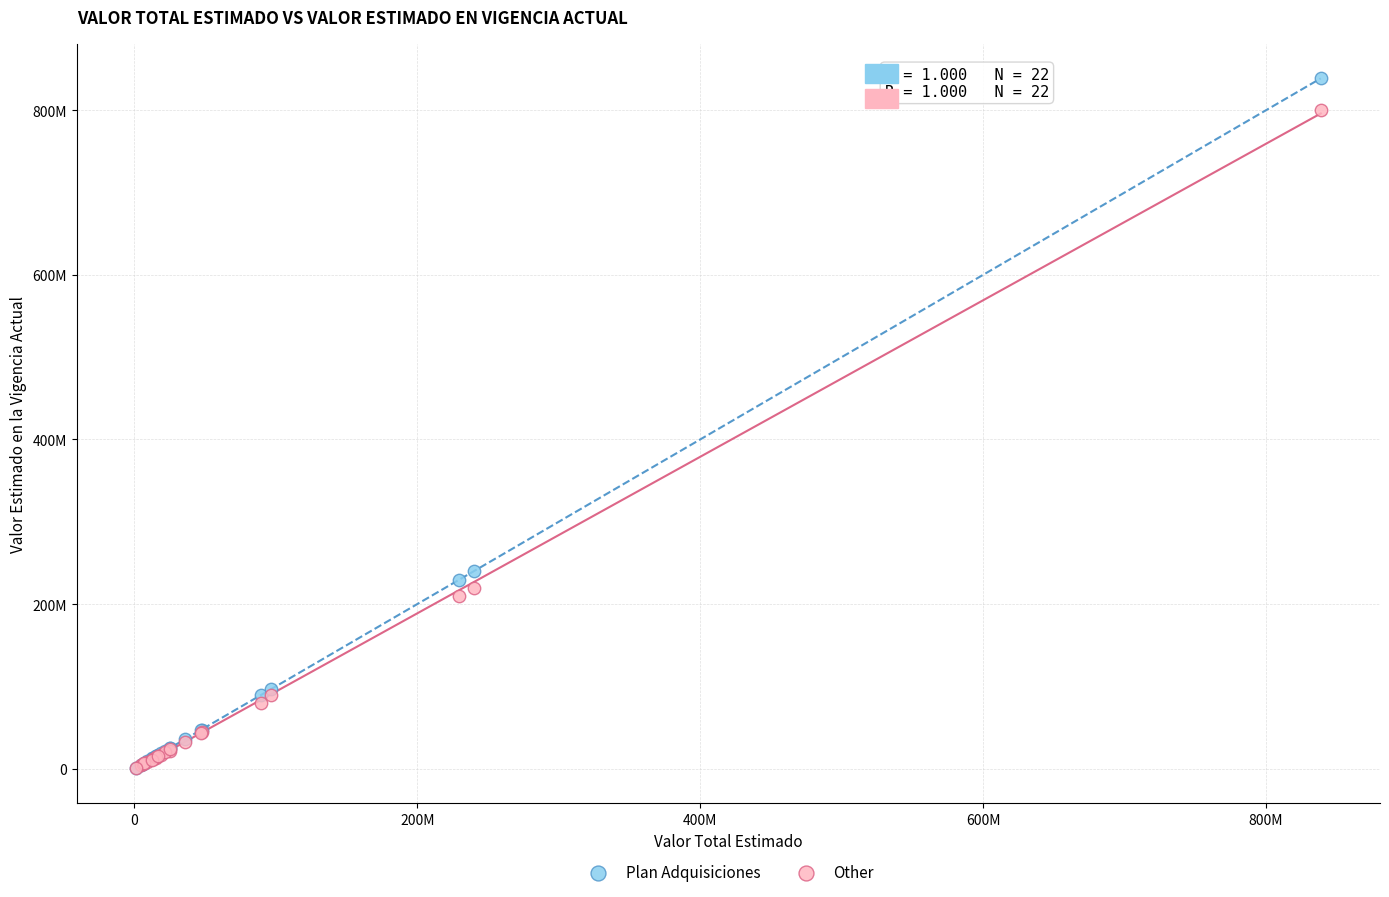

What are all the series names shown in the legend?

Plan Adquisiciones, Other